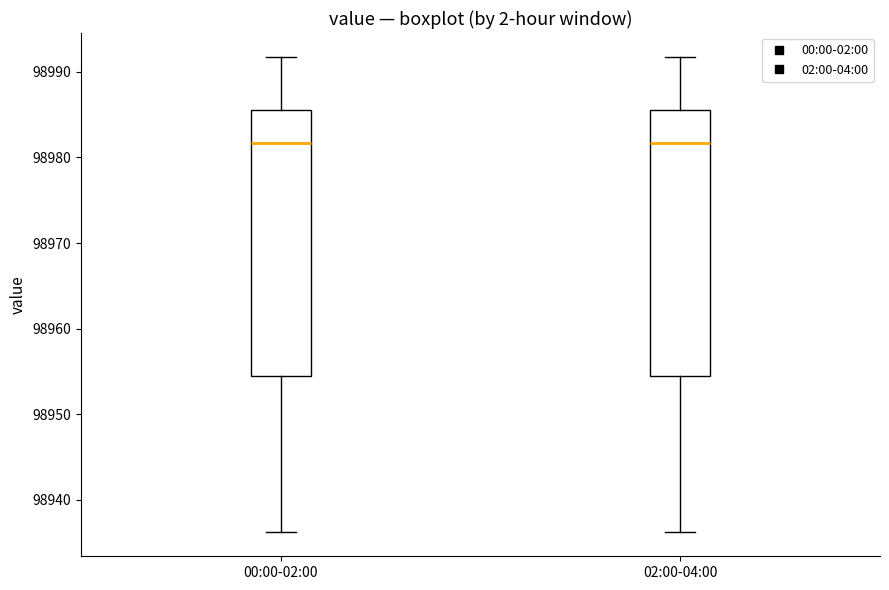

Where is the upper edge of the box for 00:00-02:00 on the y-axis? The values are not printed on the chart, so give them approximately, as read against the axis.

98986